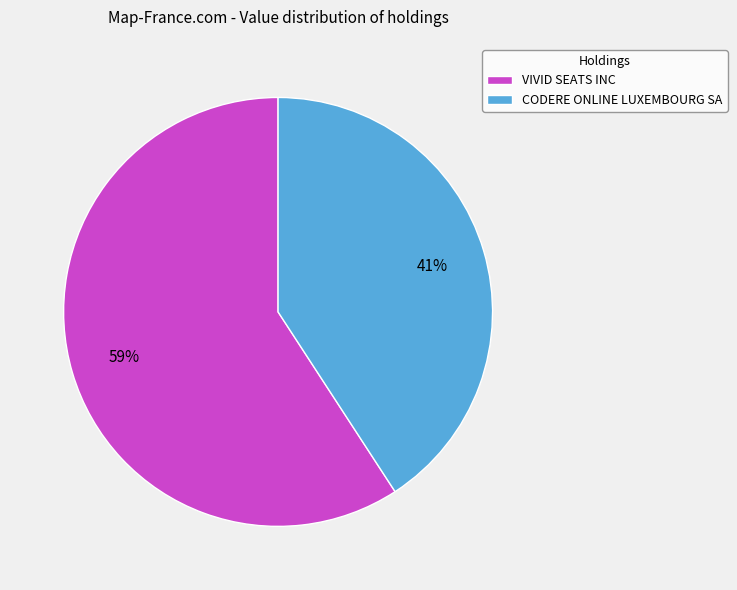

Does CODERE ONLINE LUXEMBOURG SA account for over 50% of the chart?

No